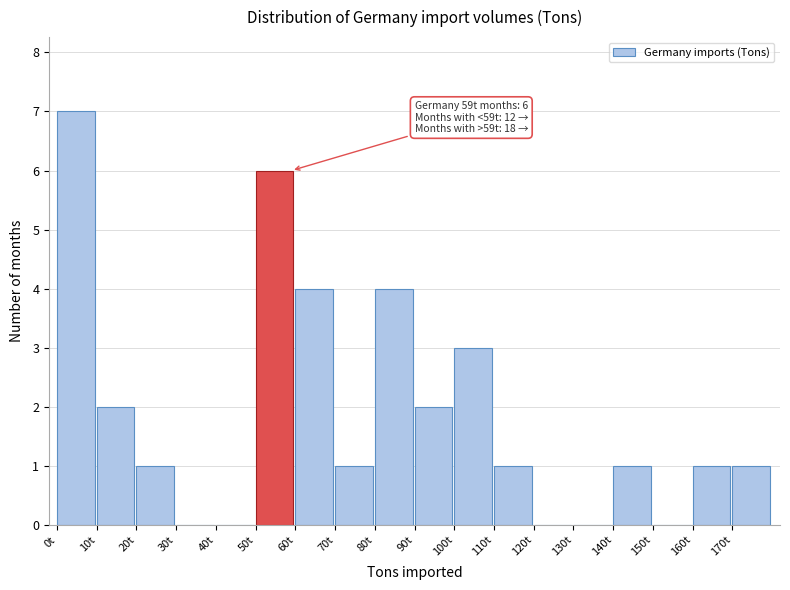

Which range on the x-axis has the tallest bar?

0 to 10